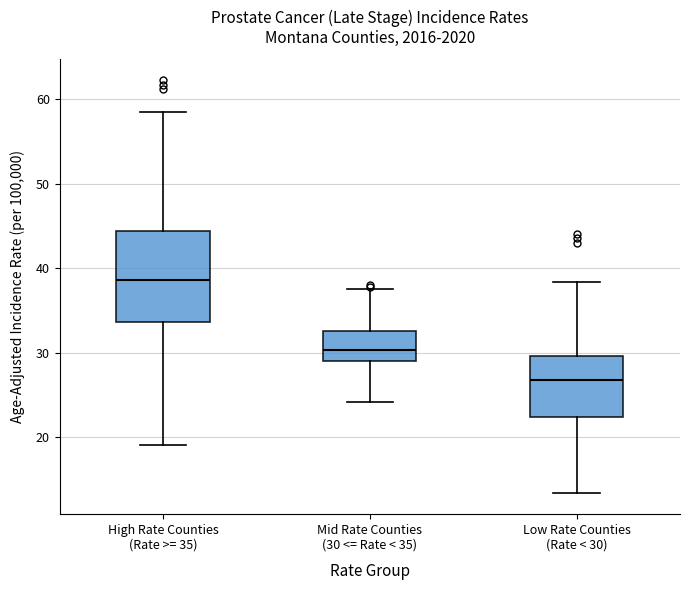

Which box has the highest median line?

High Rate Counties (Rate >= 35)